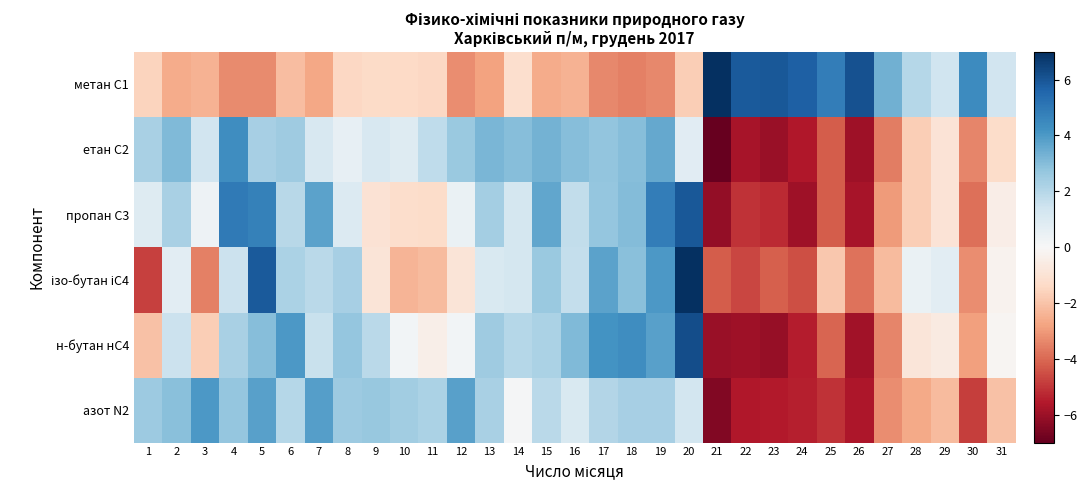

Count the number of data series in this chart.

6